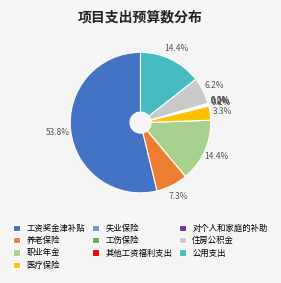

What portion of the pie excludes 工资奖金津补贴?

46.2%